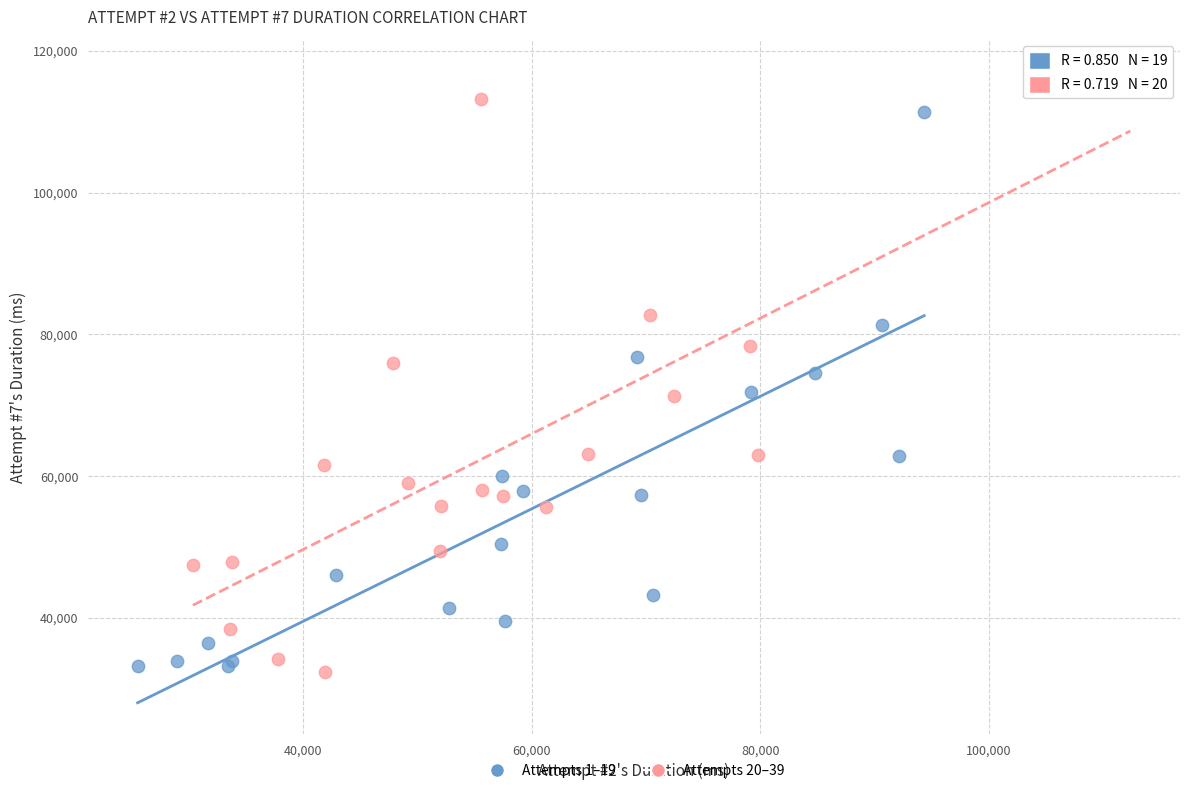

Which series has the widest spread of Y values?

Attempts 20–39